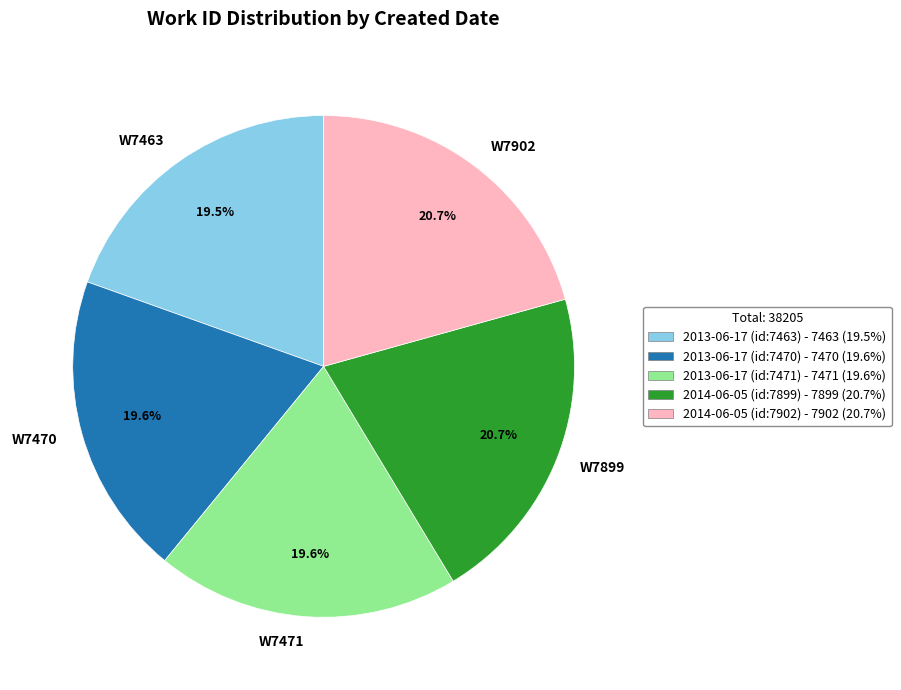

Do 2014-06-05 (id:7902) - 7902 (20.7%) and 2013-06-17 (id:7463) - 7463 (19.5%) together represent more than half of the pie?

No